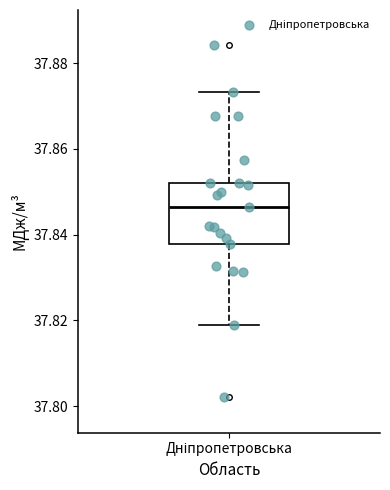

Transcribe this box plot: give where the median line is, the range the box spans, and where the two whiskers end, as read against the y-axis. The values are not printed on the chart, so give them approximately, as read against the axis.

median 37.846, box 37.838 to 37.852, whiskers 37.818 to 37.874